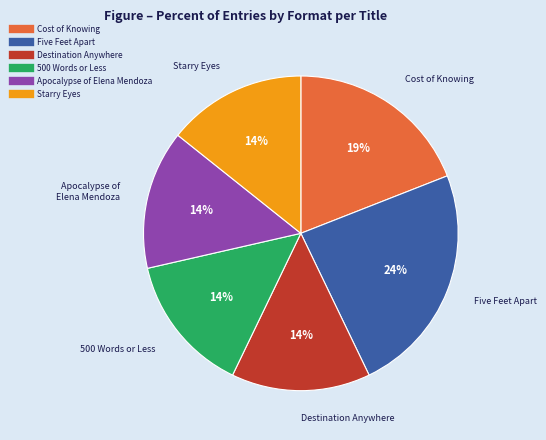

Do Cost of Knowing and Five Feet Apart together represent more than half of the pie?

No